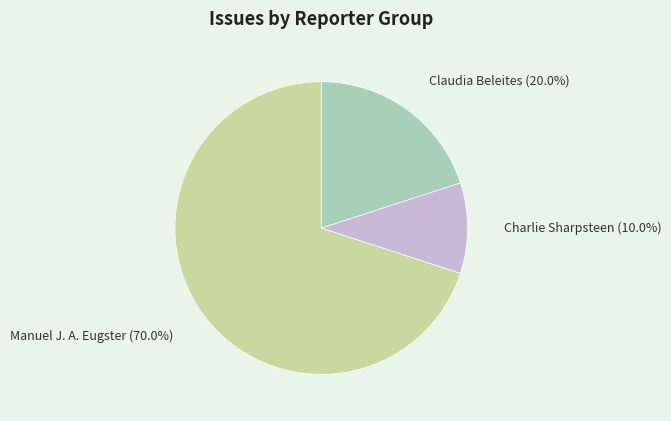

Between Charlie Sharpsteen and Claudia Beleites, which is larger?

Claudia Beleites